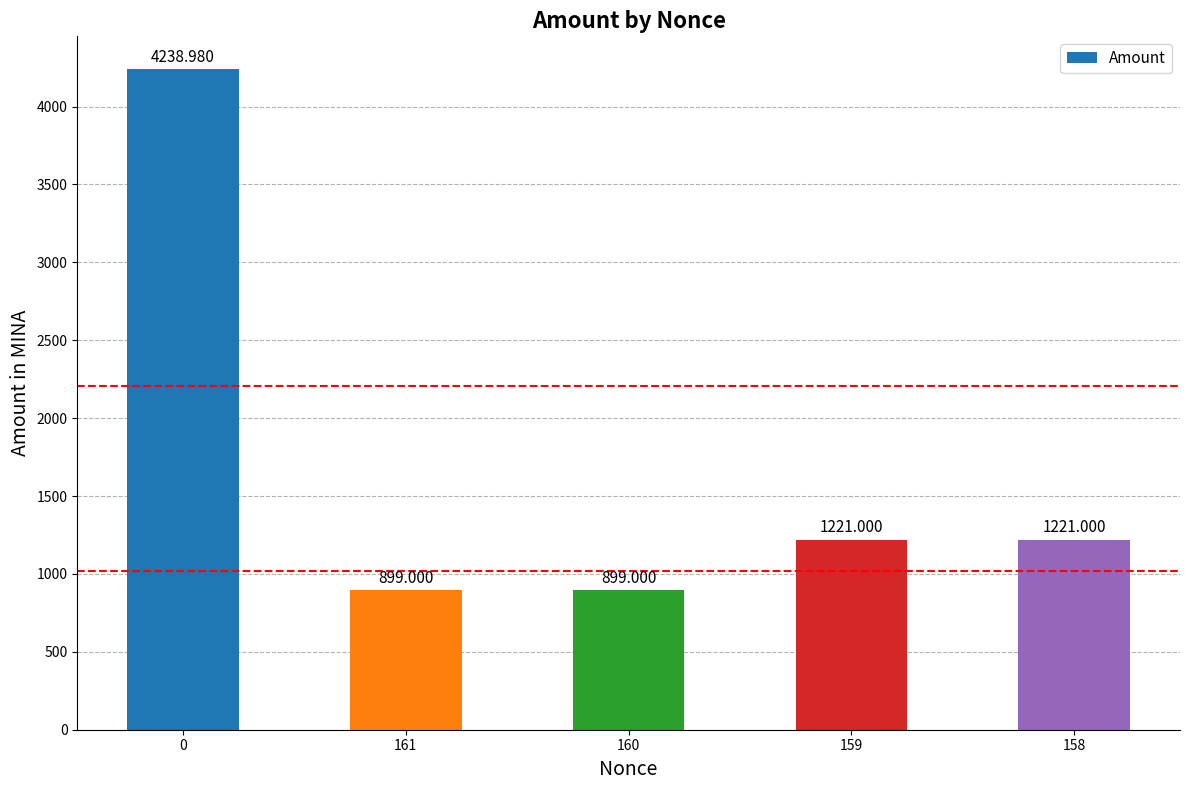

What is the approximate value at 159?

1221.0